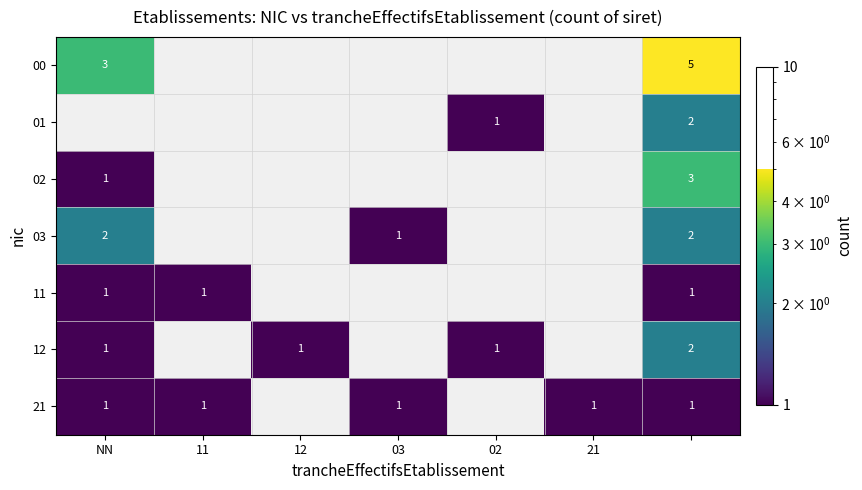

What is the minimum value shown in the chart?

1.0